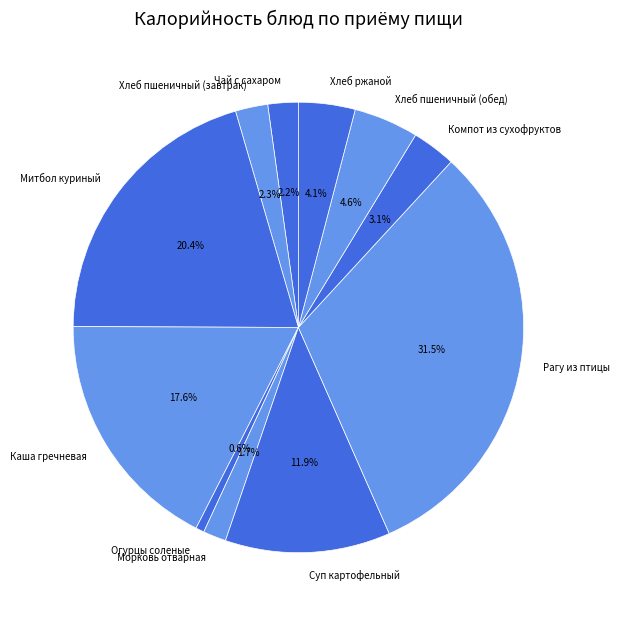

Is the sum of Суп картофельный and Компот из сухофруктов greater than half?

No